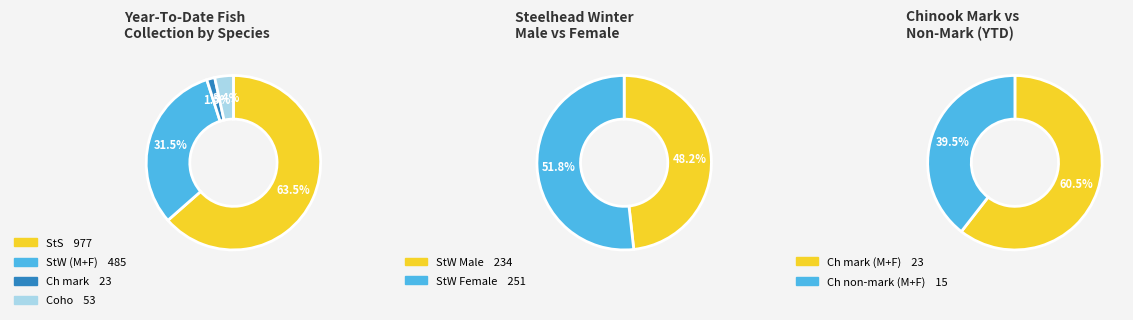

What is the largest slice in the pie chart?

StS